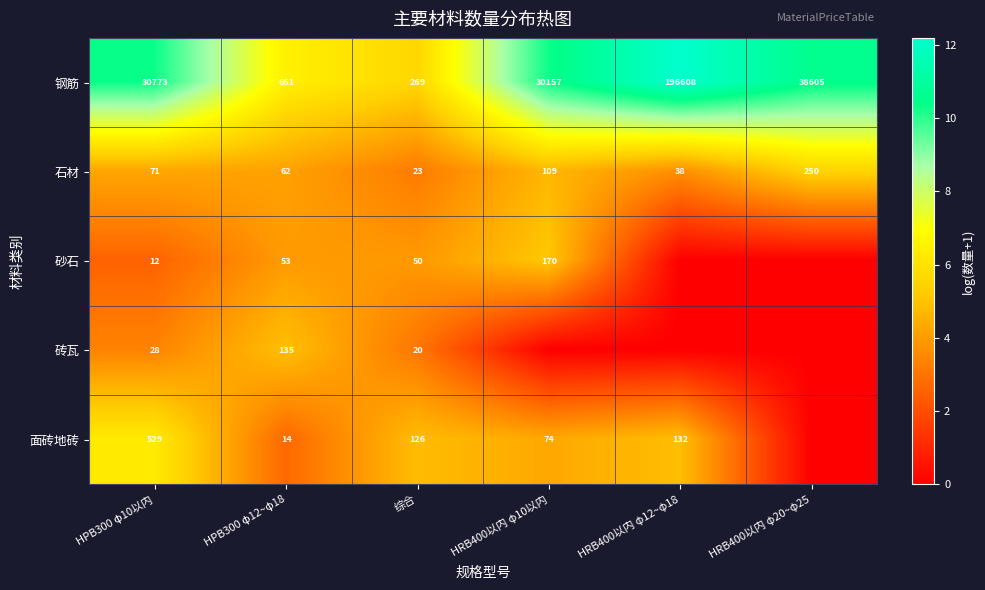

Between HPB300 φ10以内 and 综合, which series saw the biggest shift?

钢筋